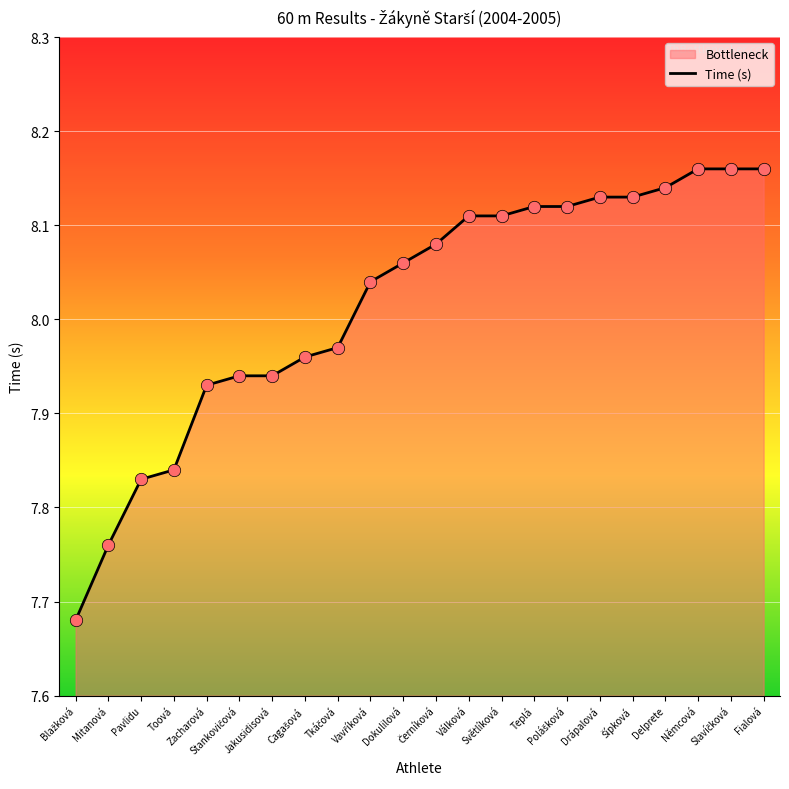

What is the change in value from Mitanová to Teplá?

+0.4